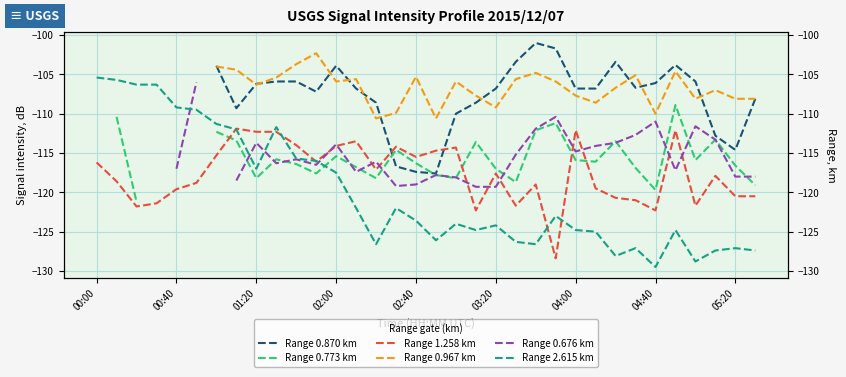

True or false: Range 0.870 km has a value of -154.2 at 9.

False